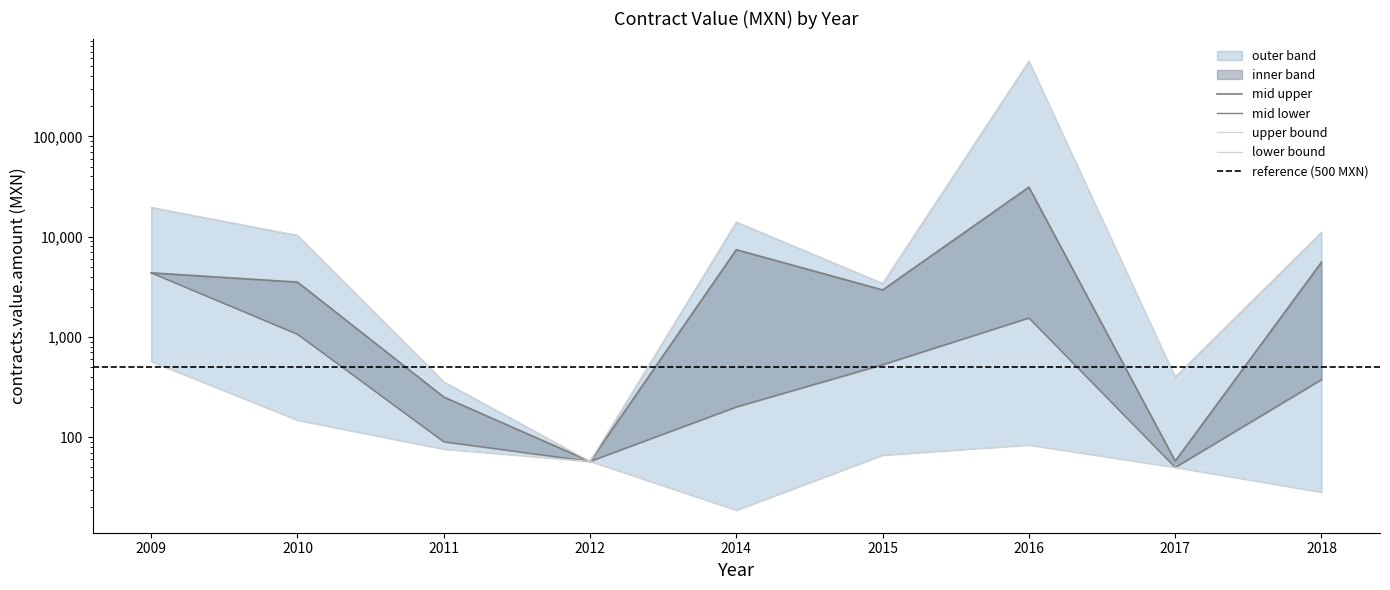

The upper_bound series shows 14024.4 at 2014. True or false?

True